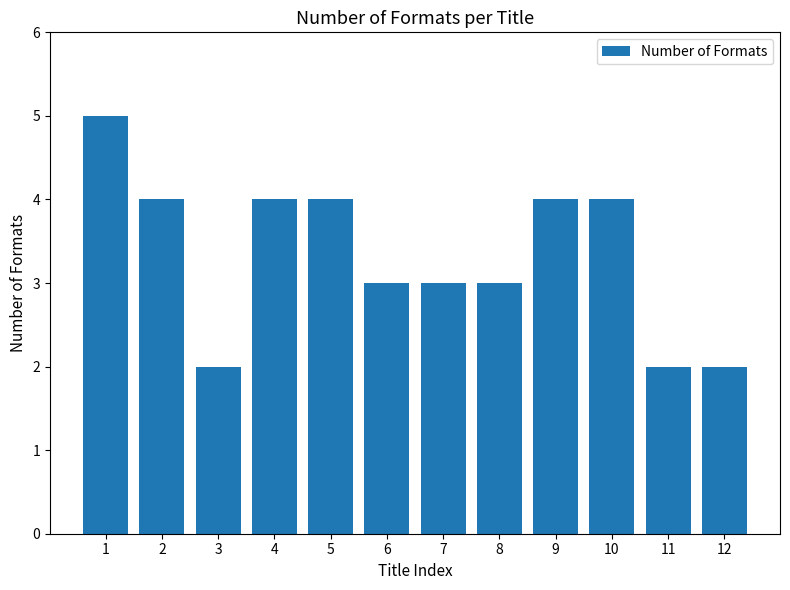

What is the maximum value shown in the chart?

5